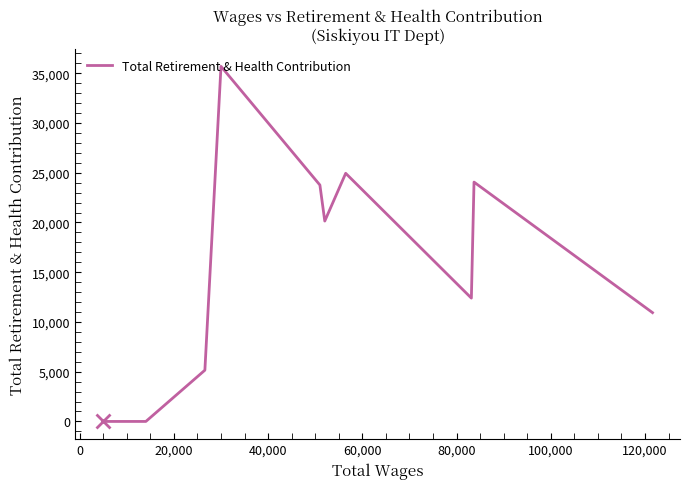

What is the maximum value shown in the chart?

35693